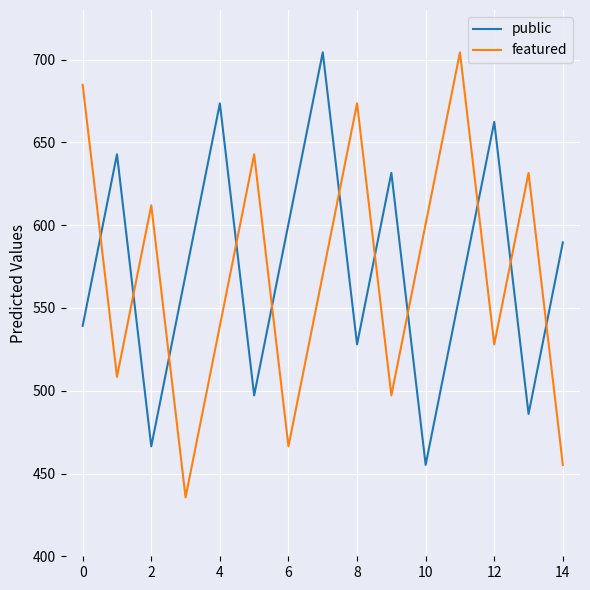

Which series ends up on top after the final intersection of featured and public?

public